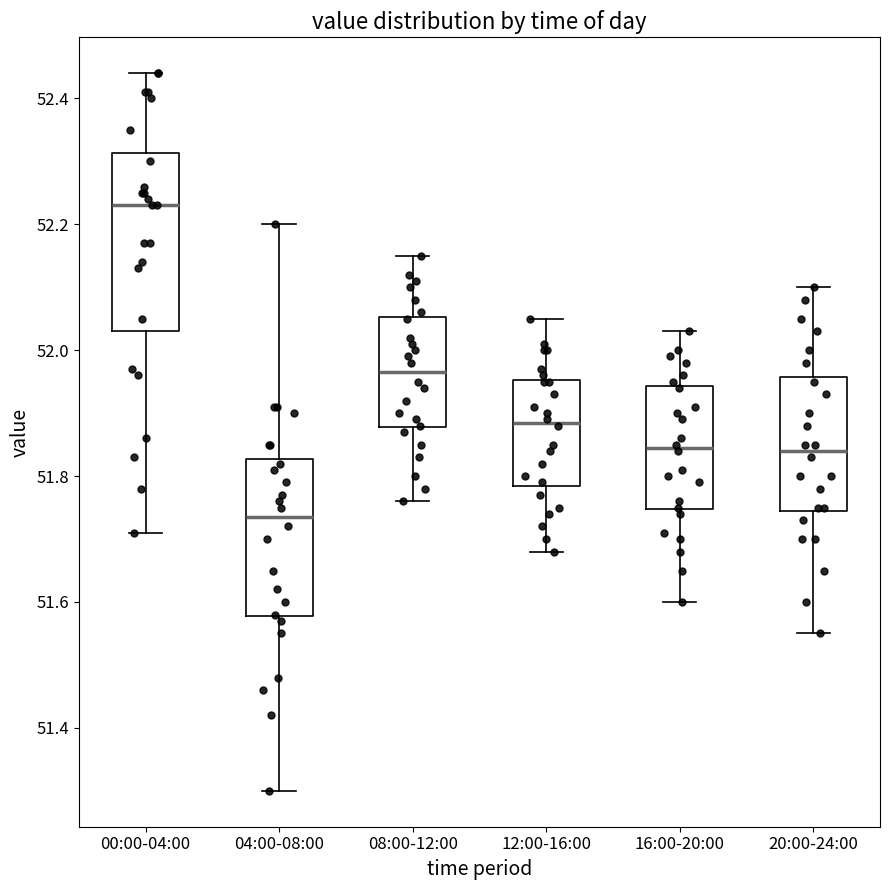

Reading left to right, transcribe this box plot: for each box, give where its median line is, the range the box spans, and where its two whiskers end, as read against the y-axis. The values are not printed on the chart, so give them approximately, as read against the axis.

00:00-04:00: median 52.24, box 52.04 to 52.32, whiskers 51.72 to 52.44
04:00-08:00: median 51.74, box 51.58 to 51.82, whiskers 51.30 to 52.20
08:00-12:00: median 51.96, box 51.88 to 52.06, whiskers 51.76 to 52.16
12:00-16:00: median 51.88, box 51.78 to 51.96, whiskers 51.68 to 52.06
16:00-20:00: median 51.84, box 51.74 to 51.94, whiskers 51.60 to 52.04
20:00-24:00: median 51.84, box 51.74 to 51.96, whiskers 51.56 to 52.10